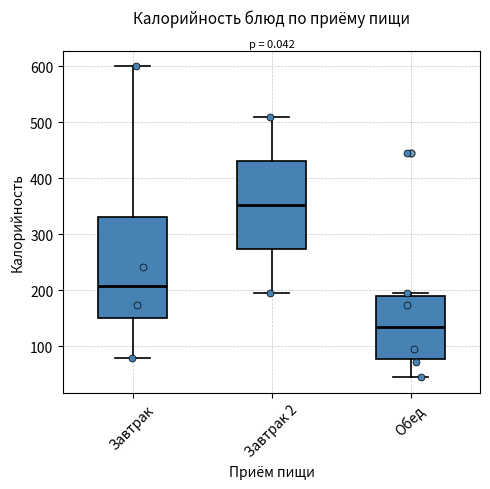

Reading left to right, transcribe this box plot: for each box, give where its median line is, the range the box spans, and where its two whiskers end, as read against the y-axis. The values are not printed on the chart, so give them approximately, as read against the axis.

Завтрак: median 210, box 150 to 330, whiskers 80 to 600
Завтрак 2: median 350, box 270 to 430, whiskers 200 to 510
Обед: median 140, box 80 to 190, whiskers 50 to 200